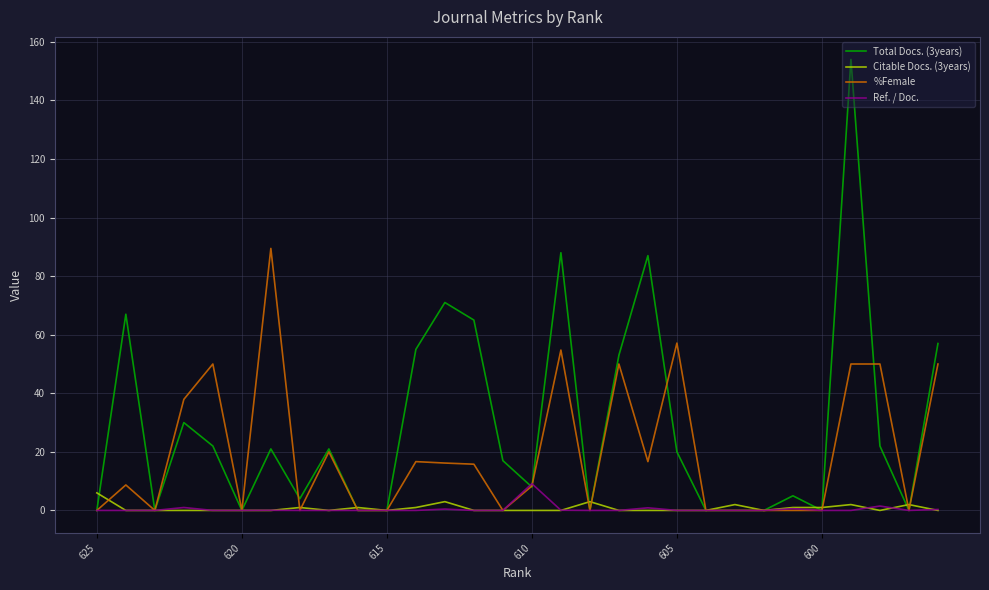

Which series has the largest total across all categories?

Total Docs. (3years)